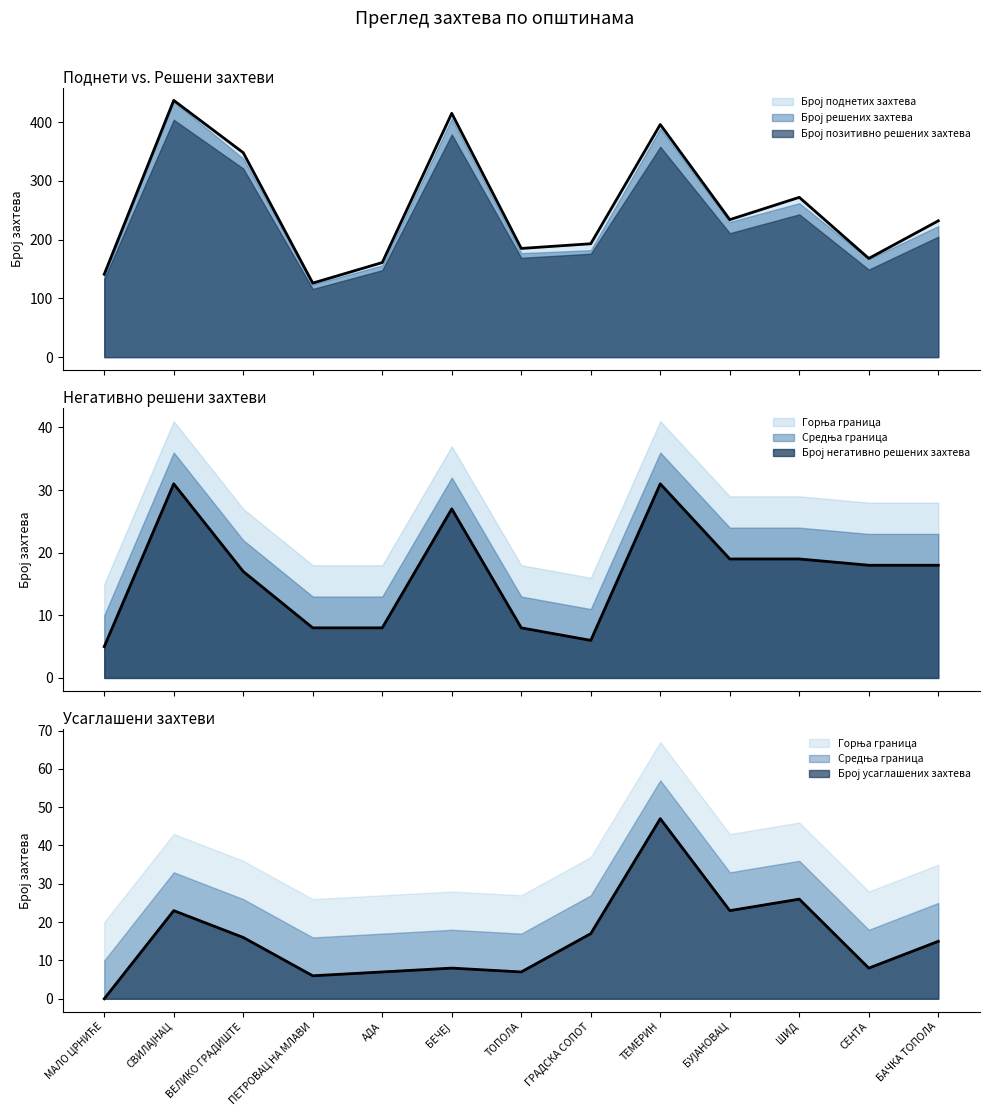

After their last crossing, which series has the higher values: Број негативно решених захтева or Број поднетих усаглашених захтева?

Број негативно решених захтева